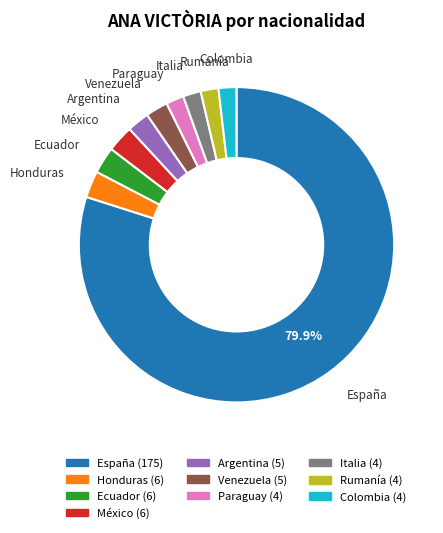

To the nearest percent, what is the average slice percentage?

10%